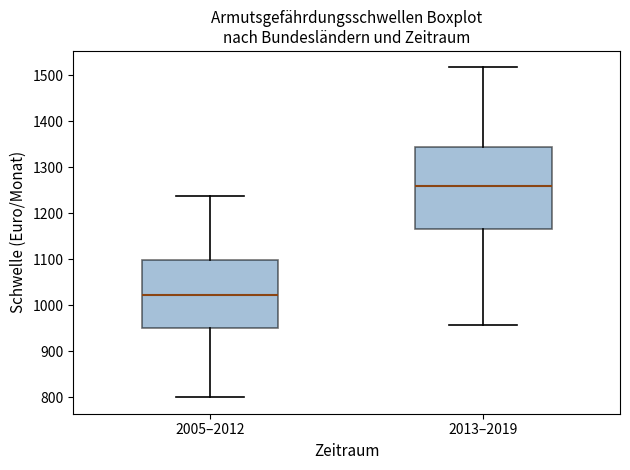

Which box has the highest median line?

2013–2019